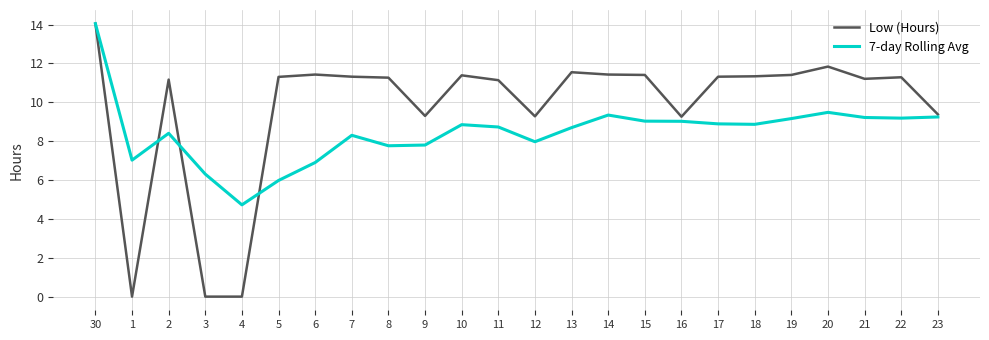

At which category does 7-day Rolling Avg reach its first local peak?

2